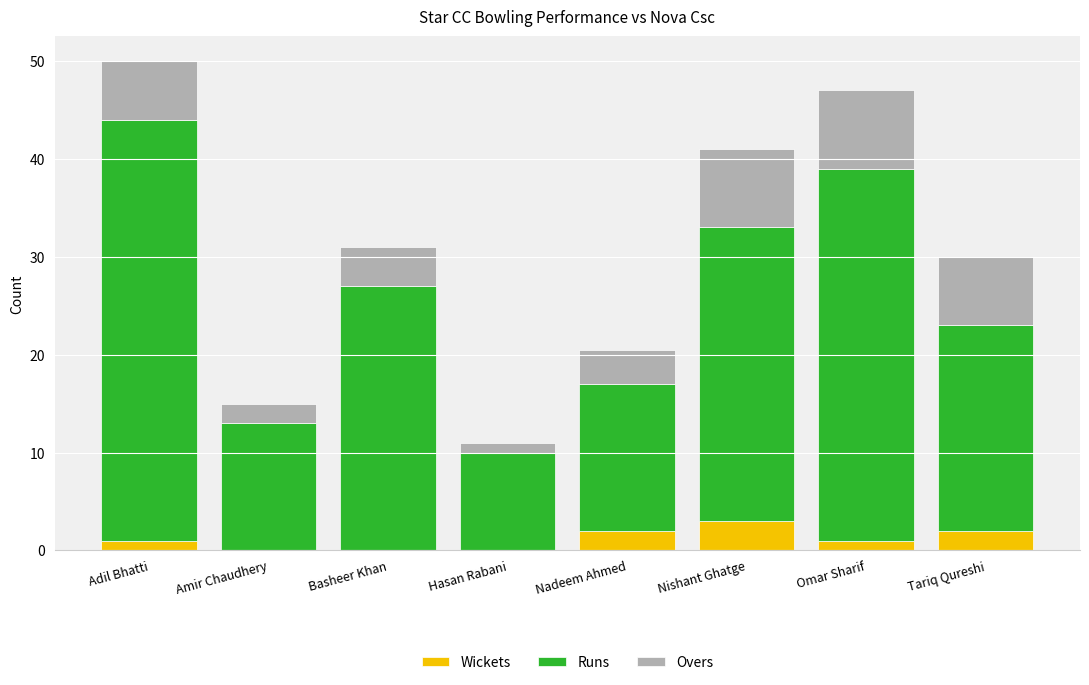

Reading left to right, list the values for the Wickets series.

Adil Bhatti=1.0	Amir Chaudhery=0.0	Basheer Khan=0.0	Hasan Rabani=0.0	Nadeem Ahmed=2.0	Nishant Ghatge=3.0	Omar Sharif=1.0	Tariq Qureshi=2.0